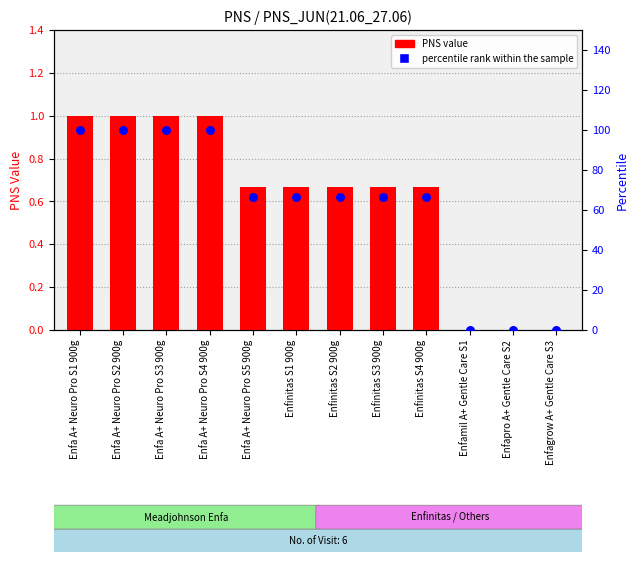

Which series reaches the minimum Y coordinate?

PNS Value